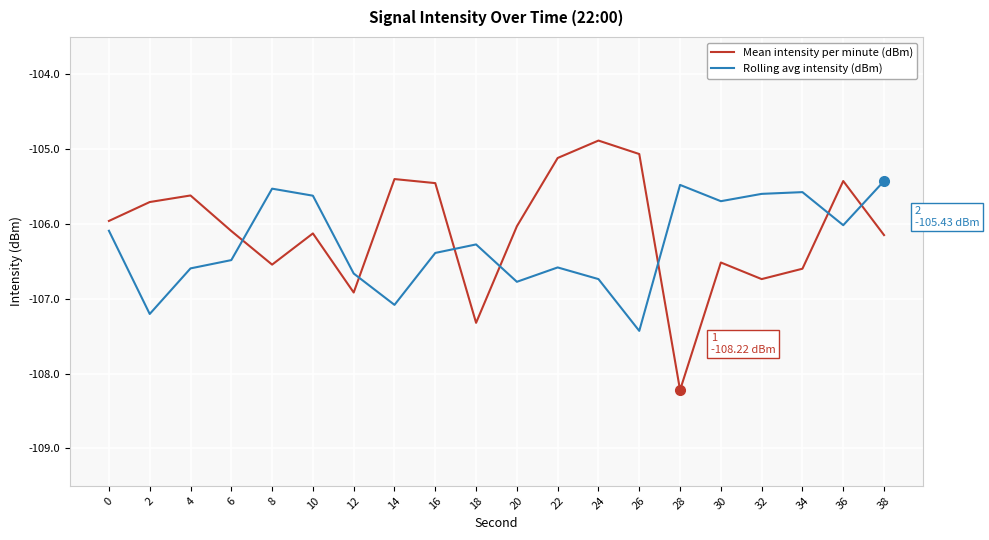

Which series has the largest range (max minus min)?

Mean intensity per minute (dBm)